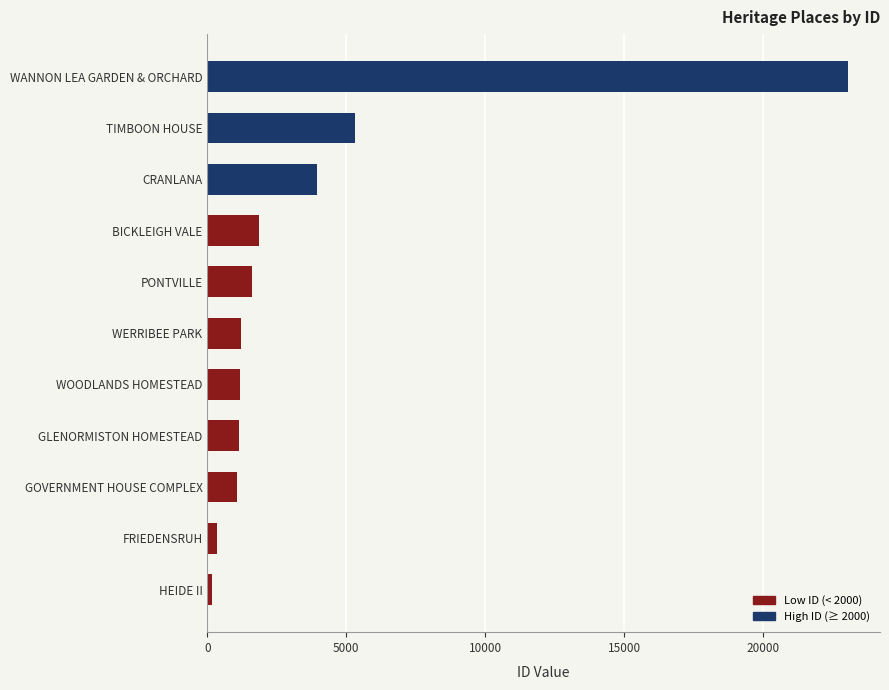

What is the difference between the maximum and minimum values?

22875